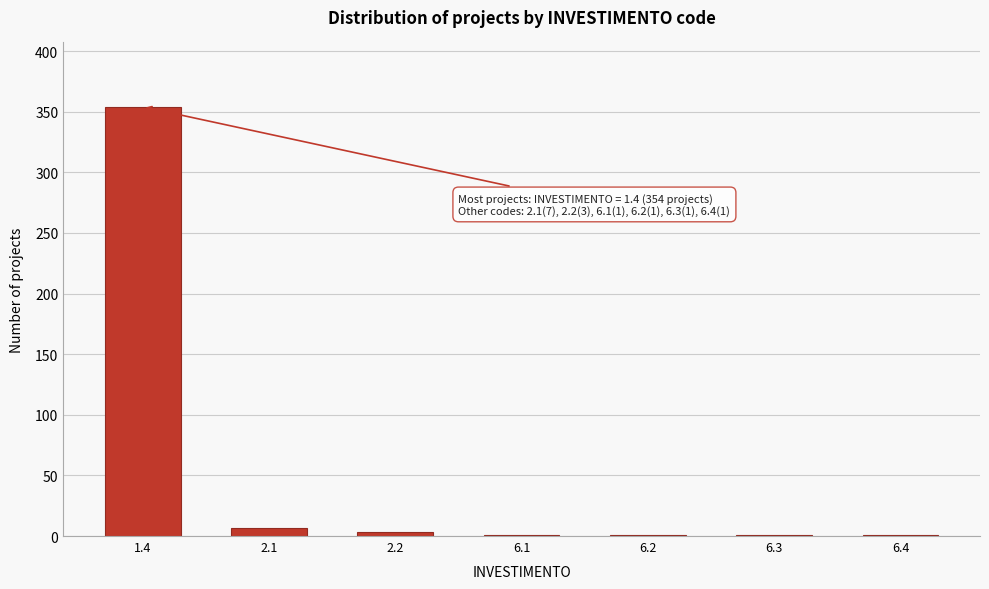

Reading left to right, what are all the values shown in this chart?

1.4=354	2.1=7	2.2=3	6.1=1	6.2=1	6.3=1	6.4=1